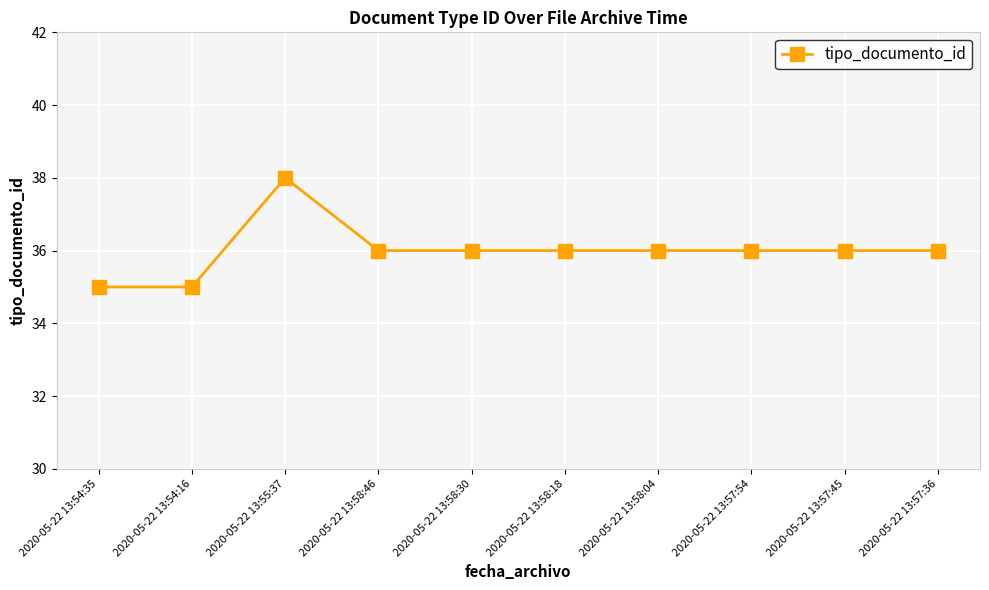

What is the label of the 10th point from the right?

2020-05-22 13:54:35